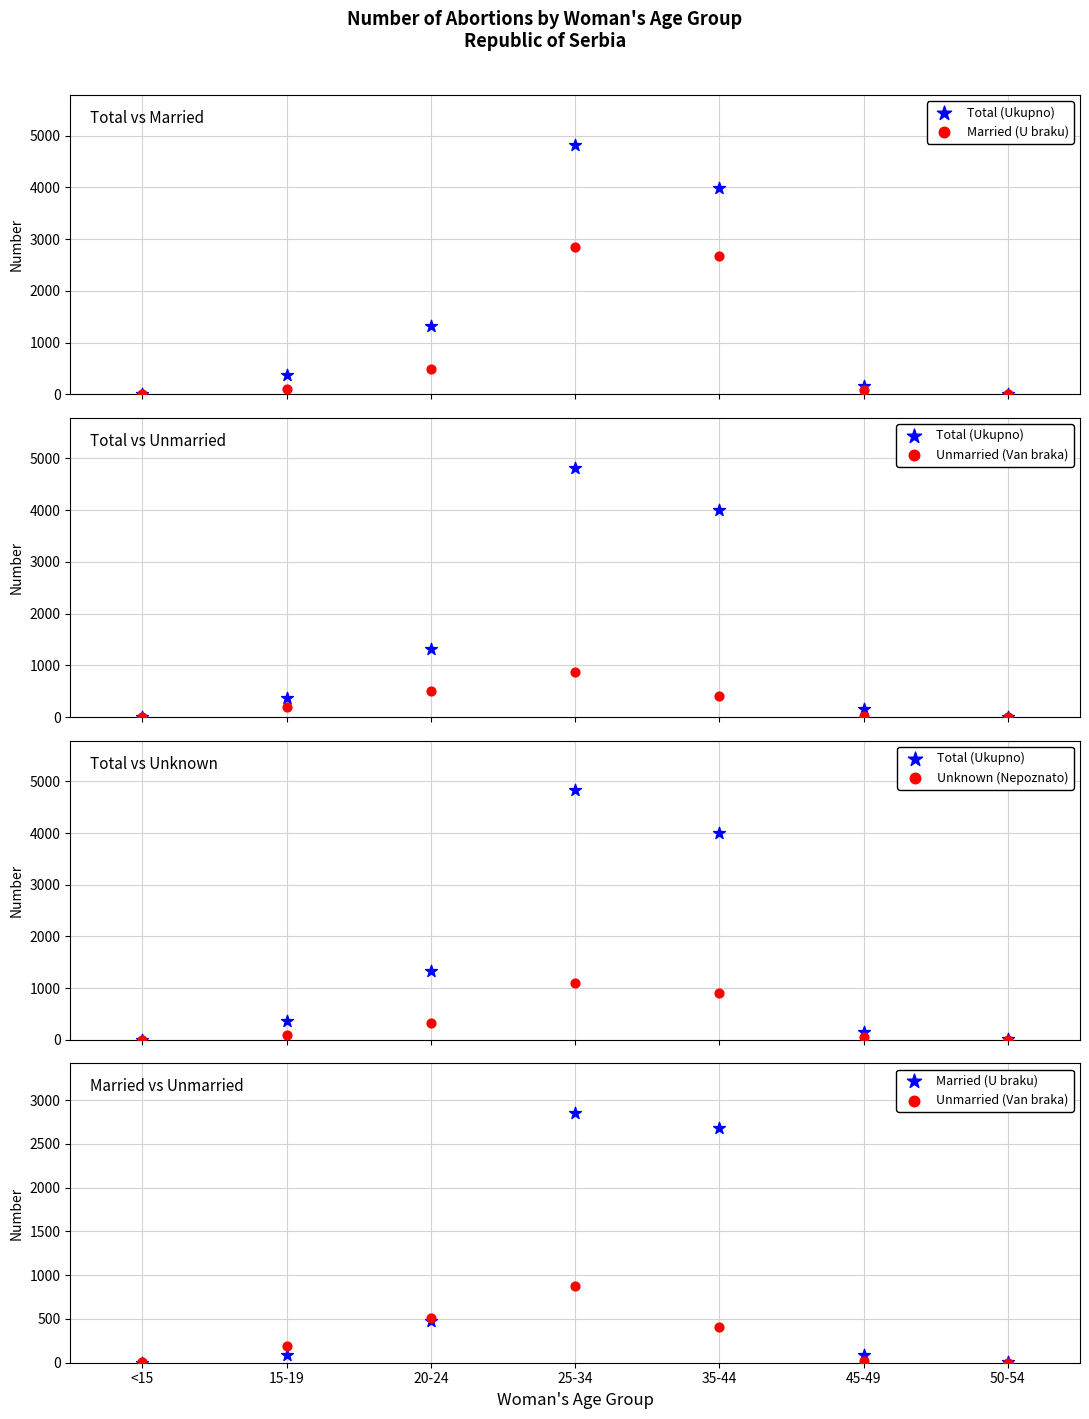

What are all the series names shown in the legend?

Total (Ukupno), Married (U braku), Unmarried (Van braka), Unknown (Nepoznato)